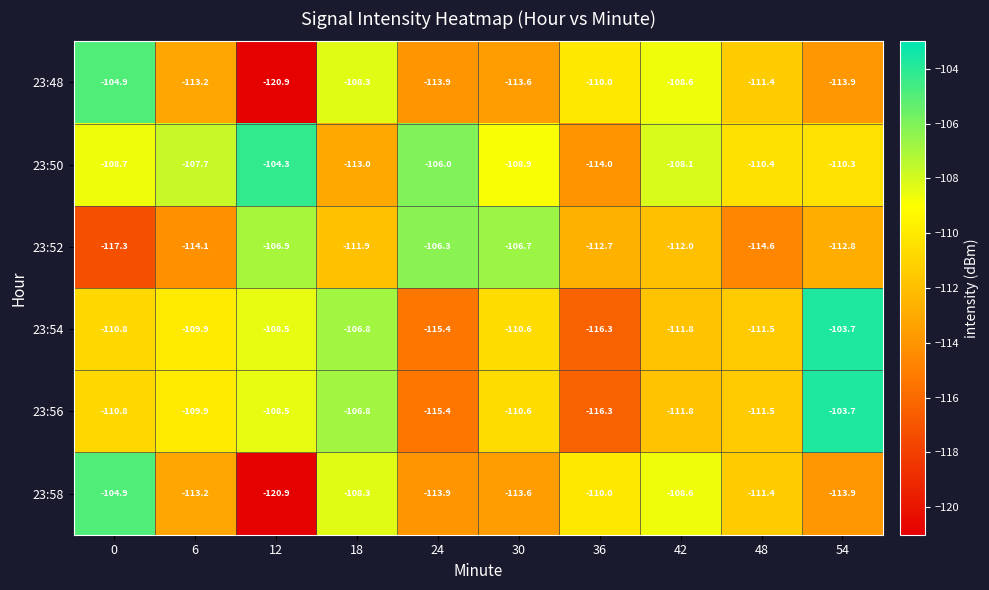

What is the sum of the 23:52 values at 0 and 54?

-230.1